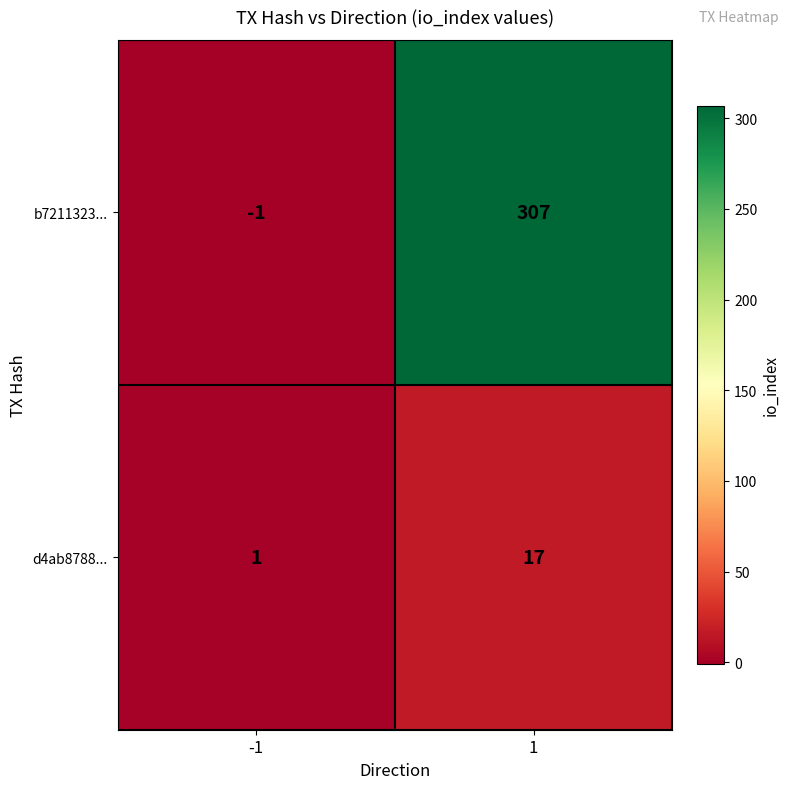

What is the spread (max minus min) of values at 1?

290